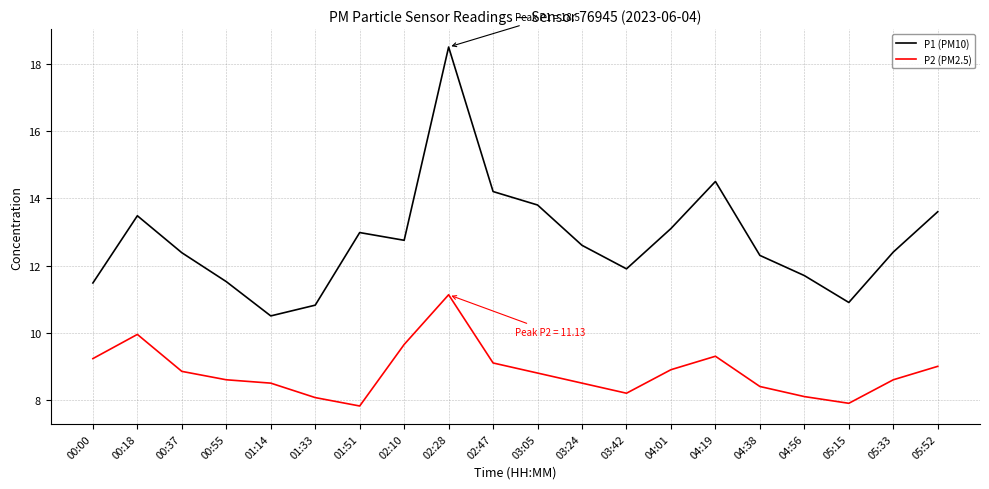

What position from the left is 00:37?

3